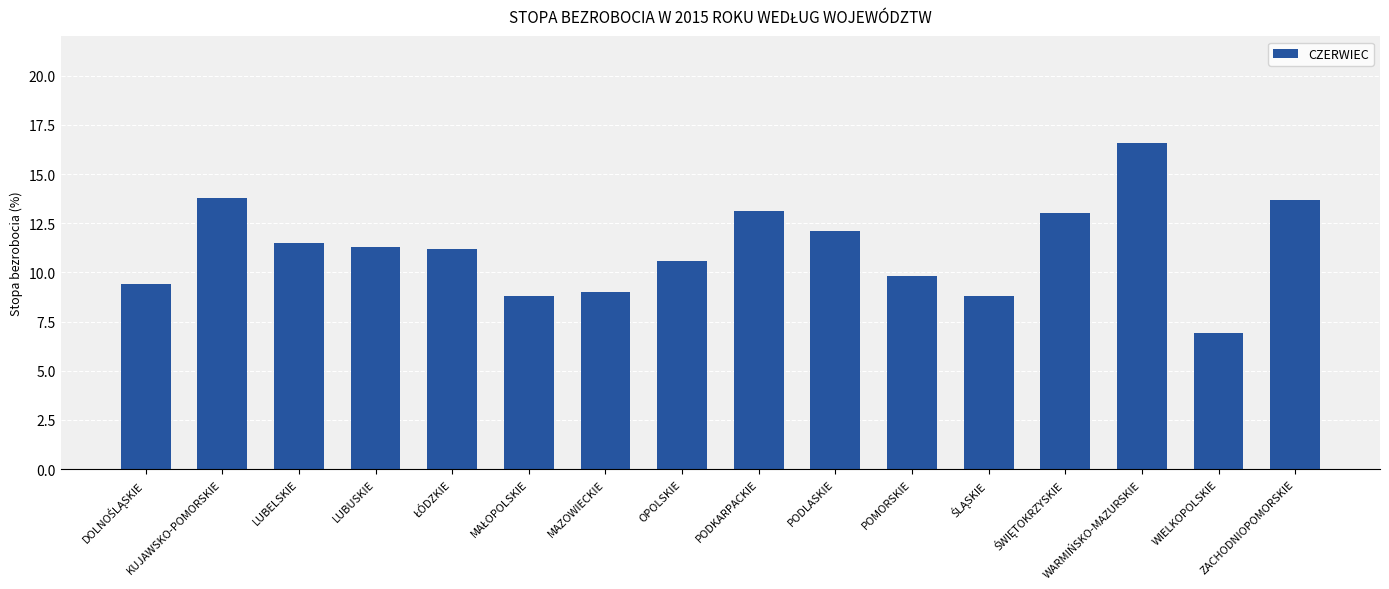

Count the number of data series in this chart.

1